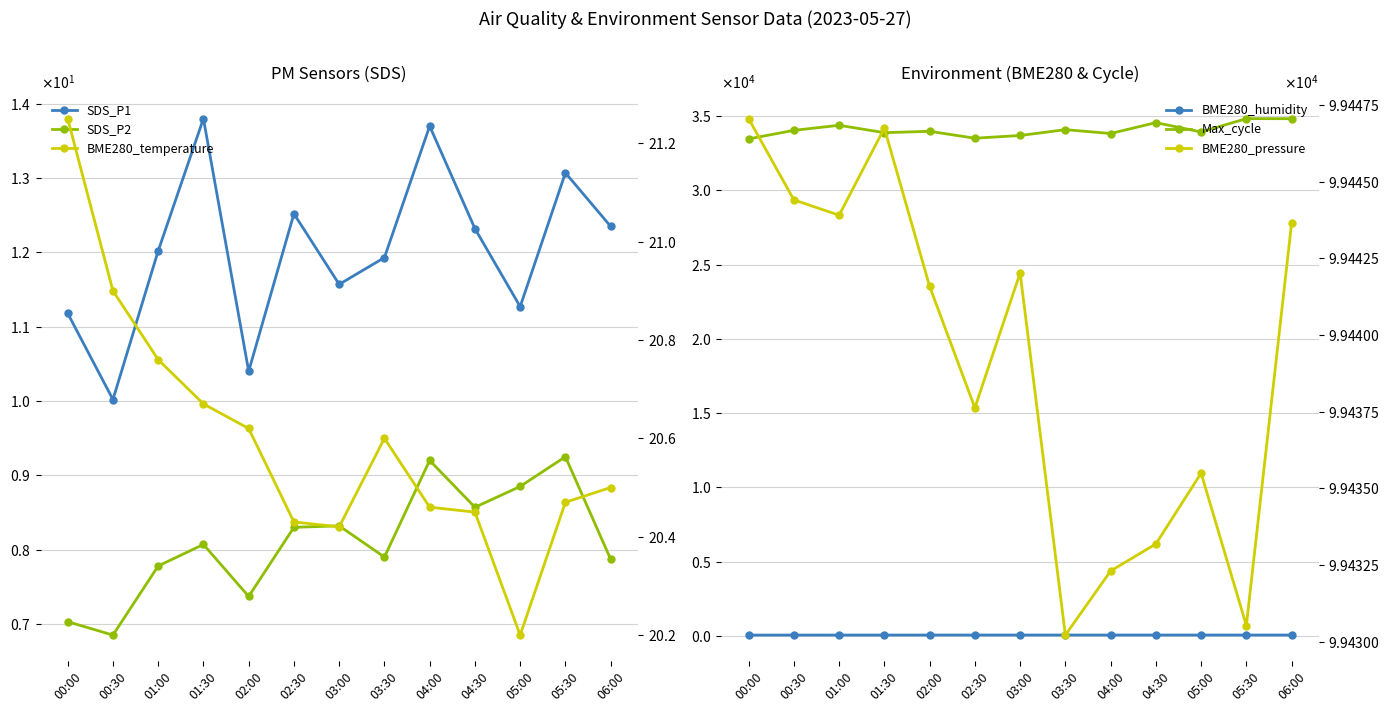

At how many categories does at least one series exceed 12100?

13